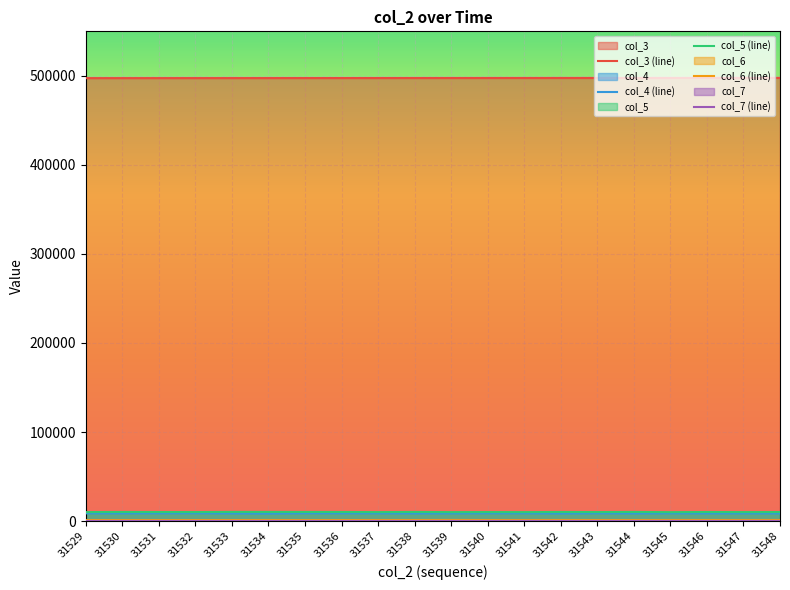

What is the spread (max minus min) of values at 31548?

497521